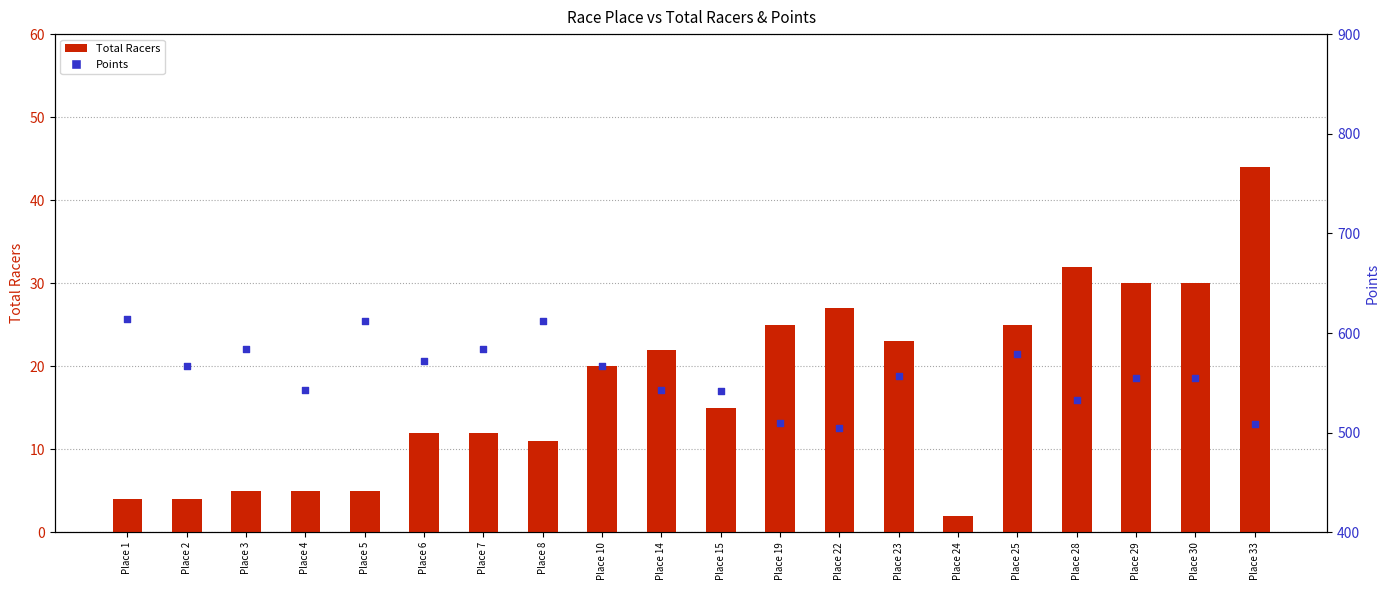

At how many categories does at least one series exceed 58?

19